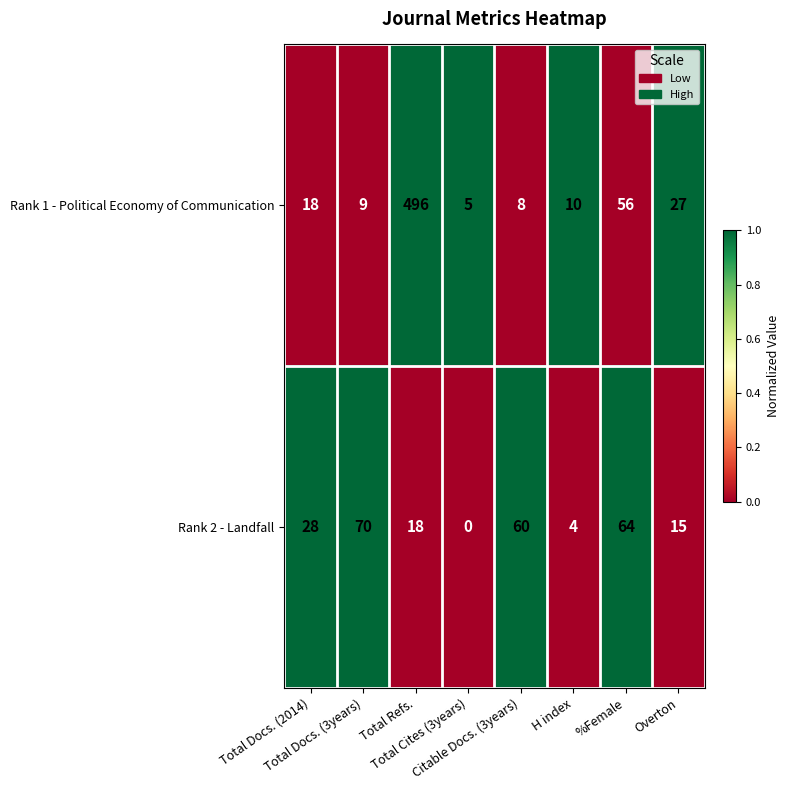

What is the average value of the Rank 1 - Political Economy of Communication series?

79